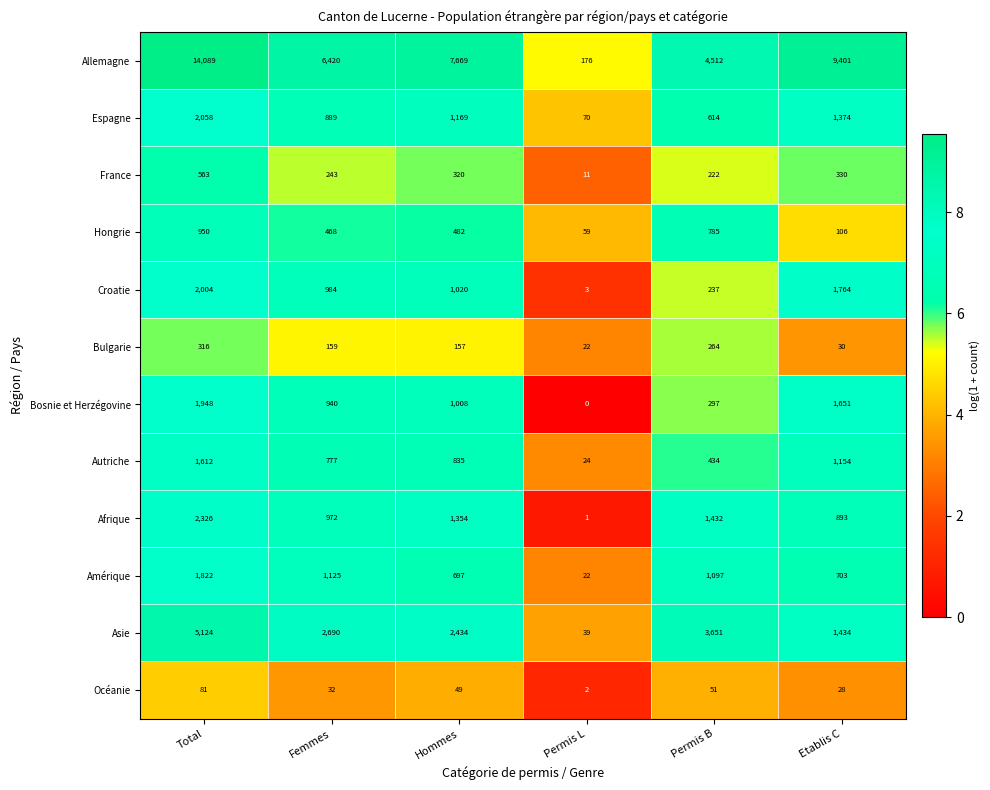

Is it true that Bulgarie equals 65 at Femmes?

False